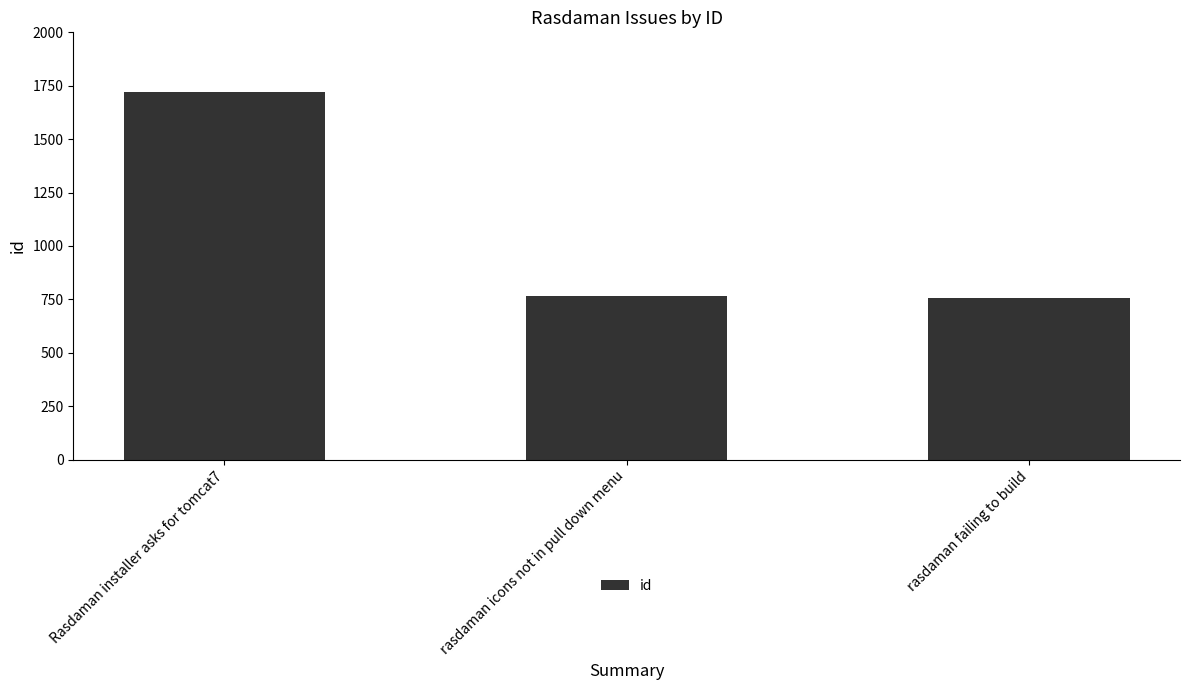

Which category has the highest value across all series?

Rasdaman installer asks for tomcat7